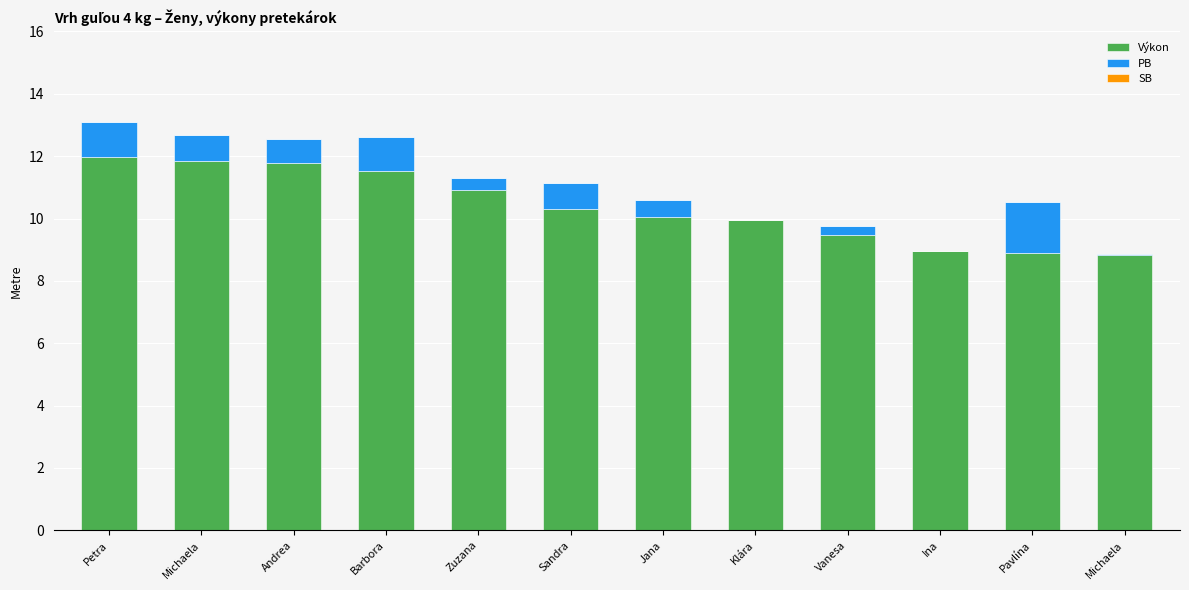

Are the bars horizontal?

No